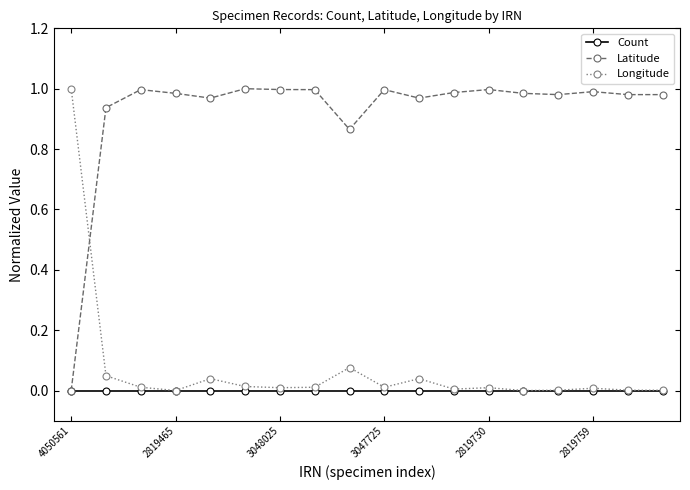

Which series has the largest total across all categories?

Latitude